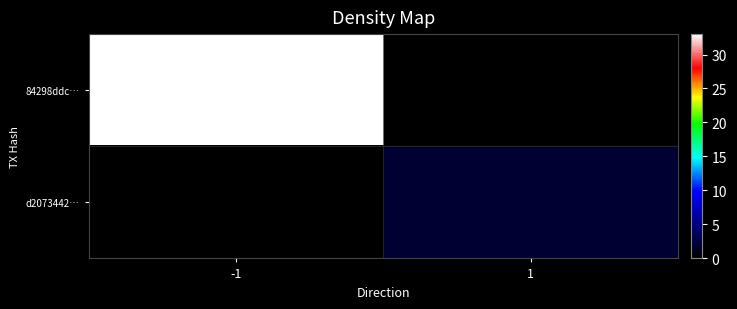

What is the greatest value displayed?

33